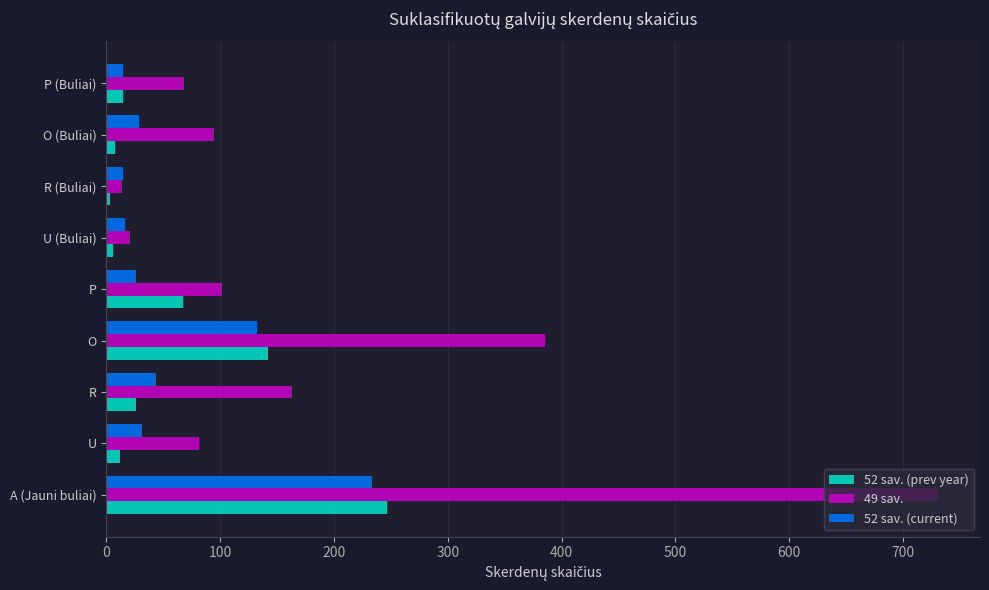

Which series has the largest total across all categories?

49 sav.